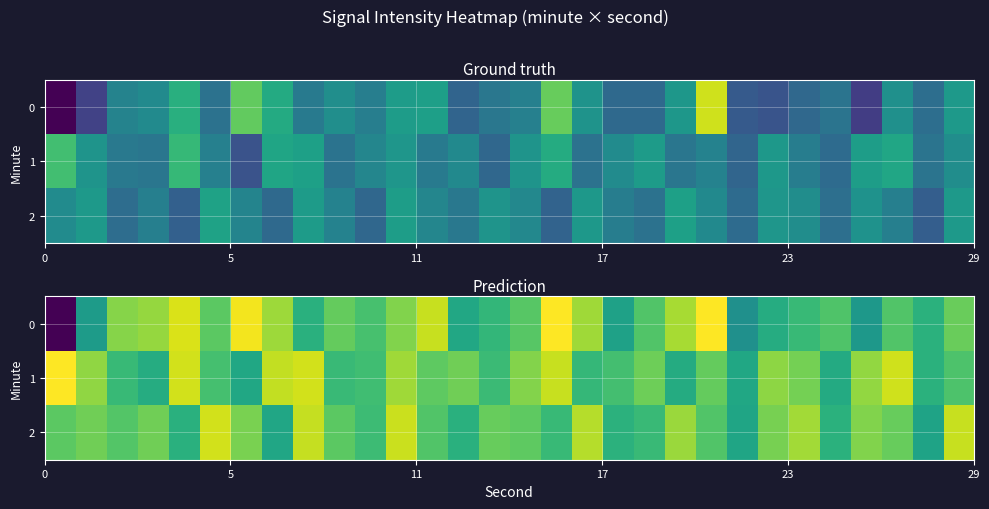

What is the lowest value of the 0 series?

-207.9